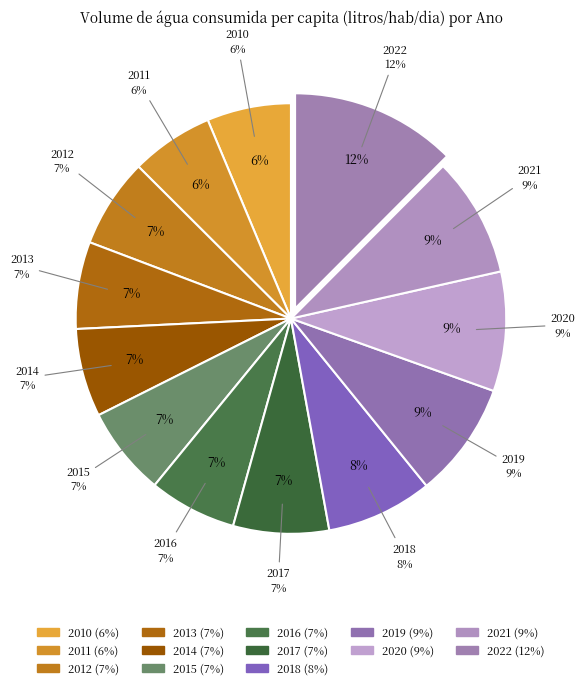

How many segments does this pie chart have?

13